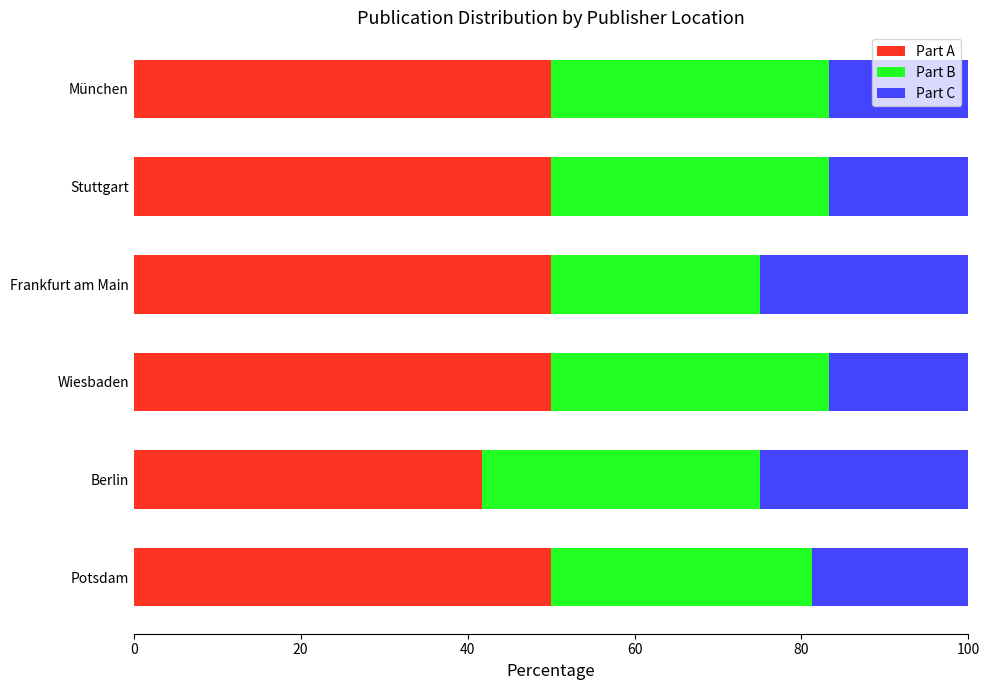

The Part A series shows 41.7 at Berlin. True or false?

True